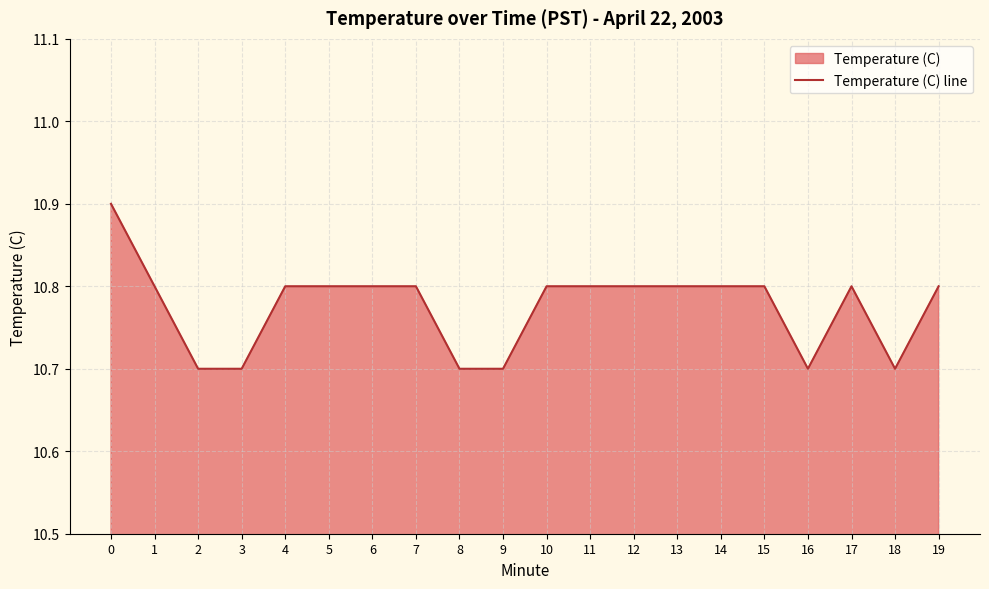

Reading left to right, what are all the values shown in this chart?

10.9	10.8	10.7	10.7	10.8	10.8	10.8	10.8	10.7	10.7	10.8	10.8	10.8	10.8	10.8	10.8	10.7	10.8	10.7	10.8